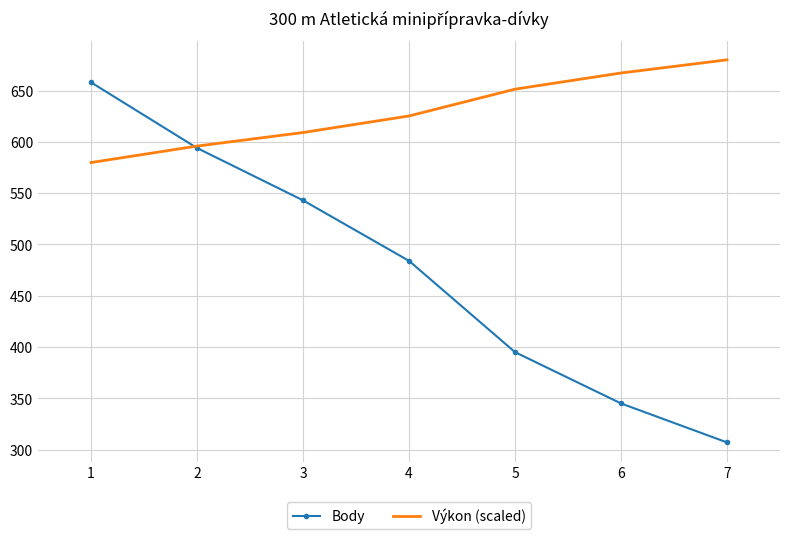

The Body series shows 307.0 at 7. True or false?

True